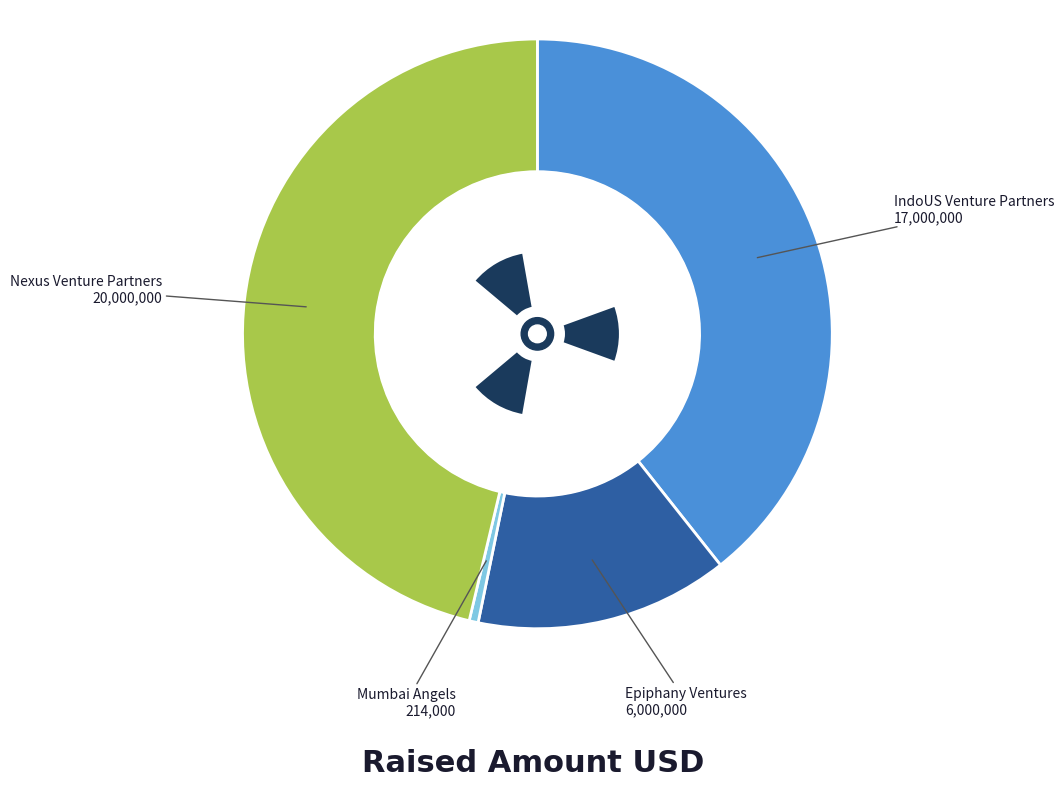

What percentage do Mumbai Angels and Nexus Venture Partners together represent?

46.8%